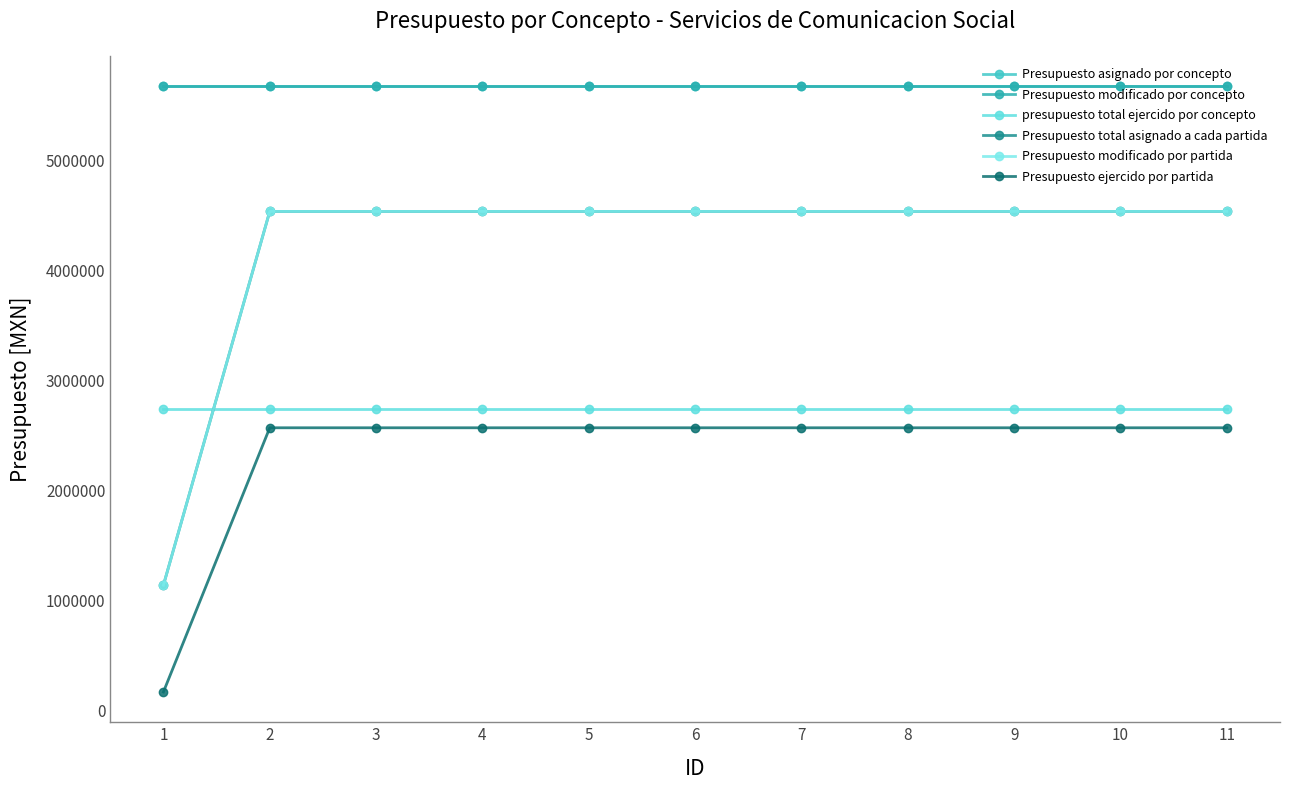

Does the chart have visible grid lines?

No